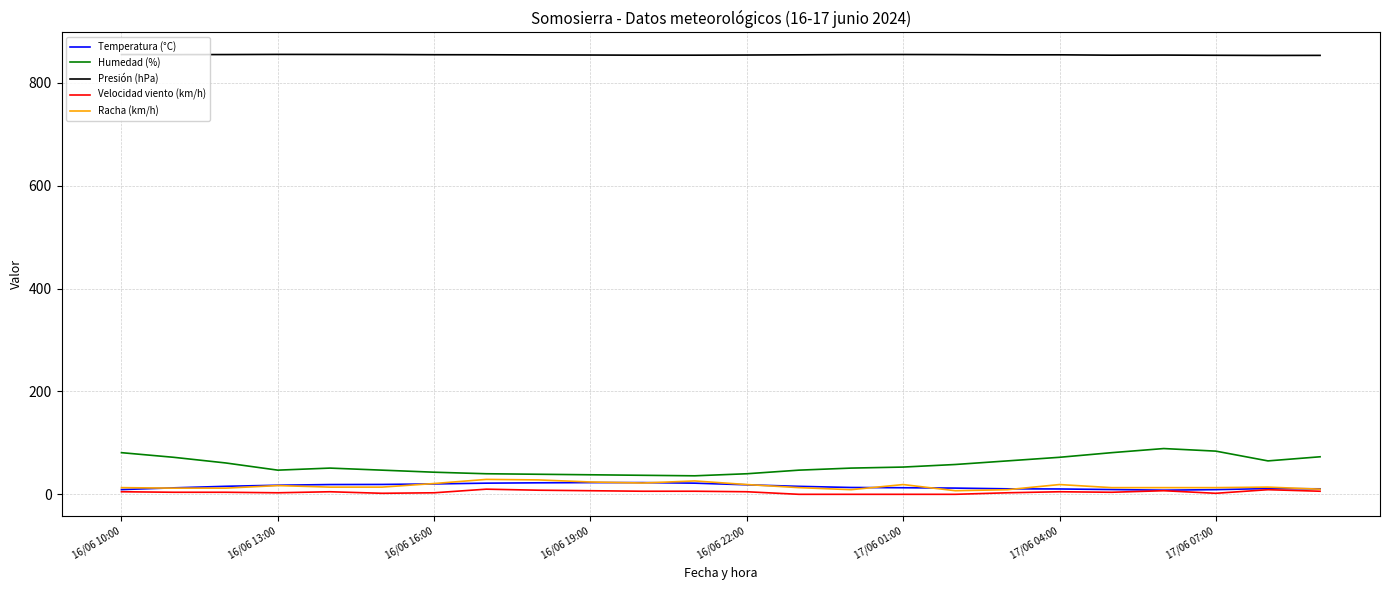

Which series has the largest total across all categories?

Presión (hPa)